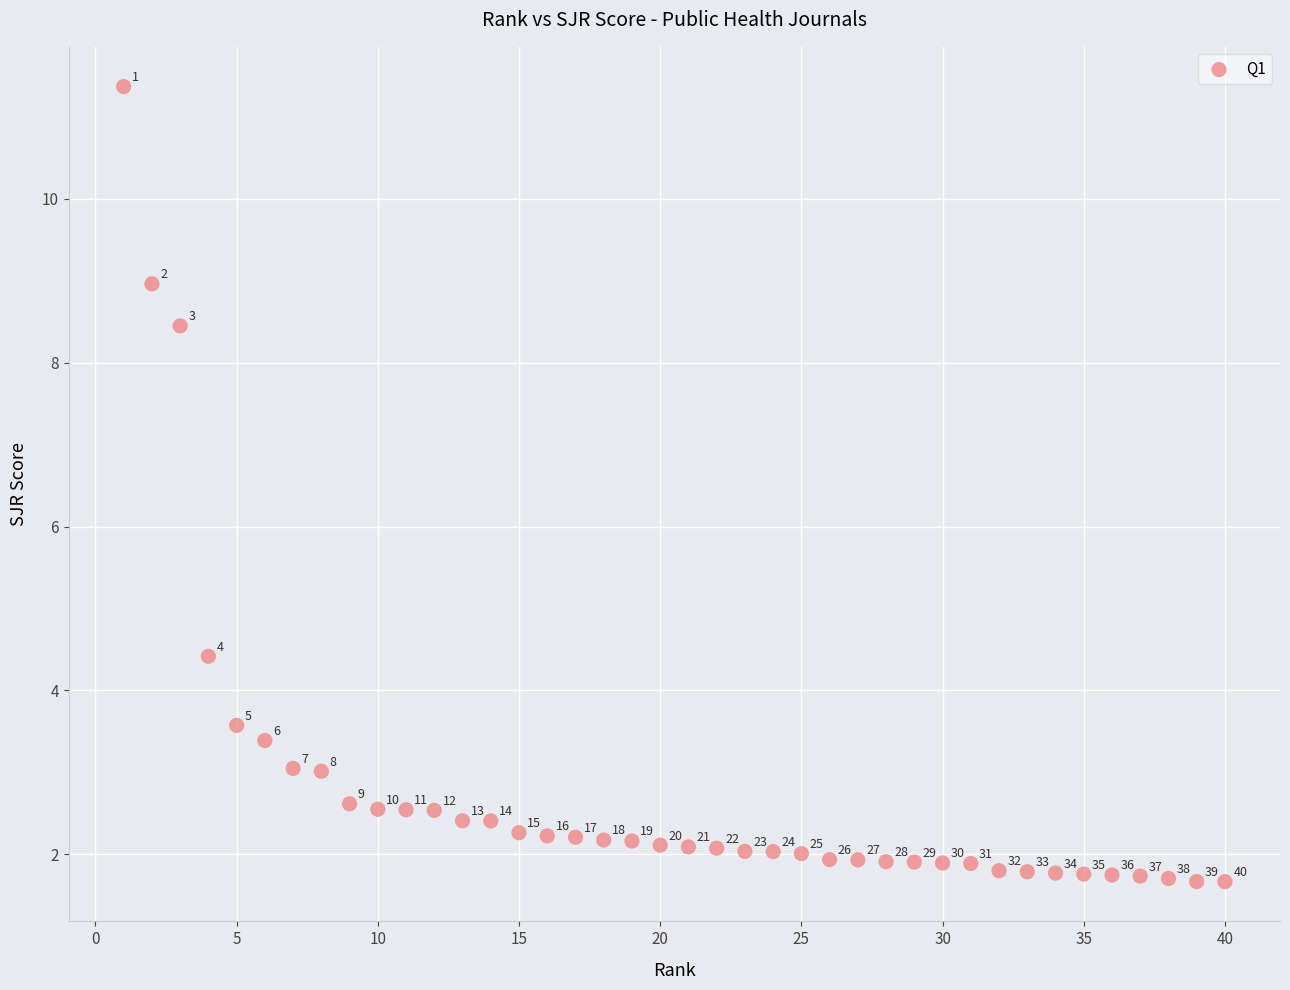

What is the range of Y values (max minus min)?

9.7